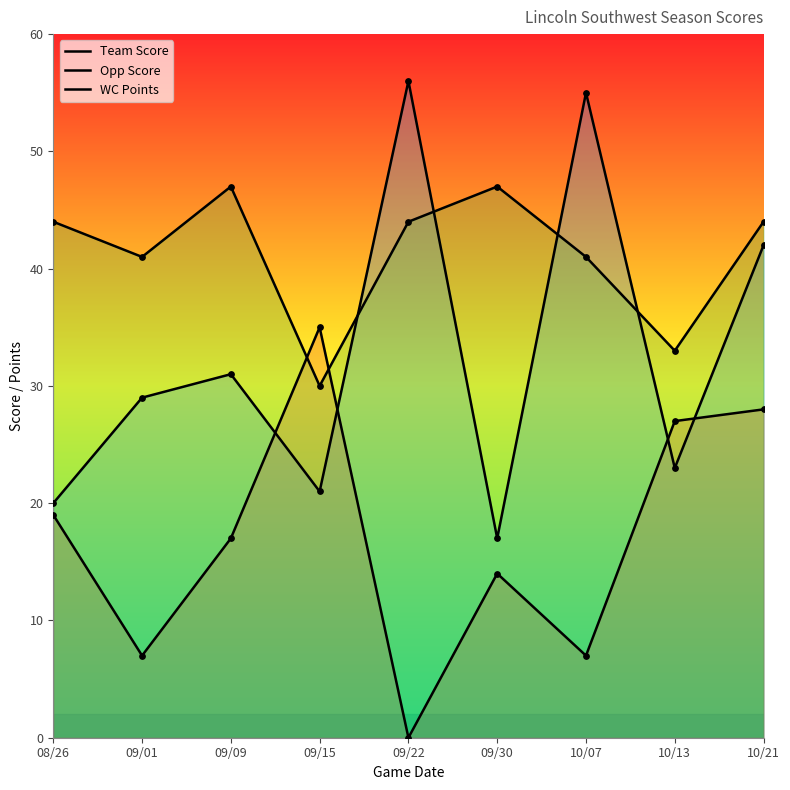

At how many categories does at least one series exceed 28?

9